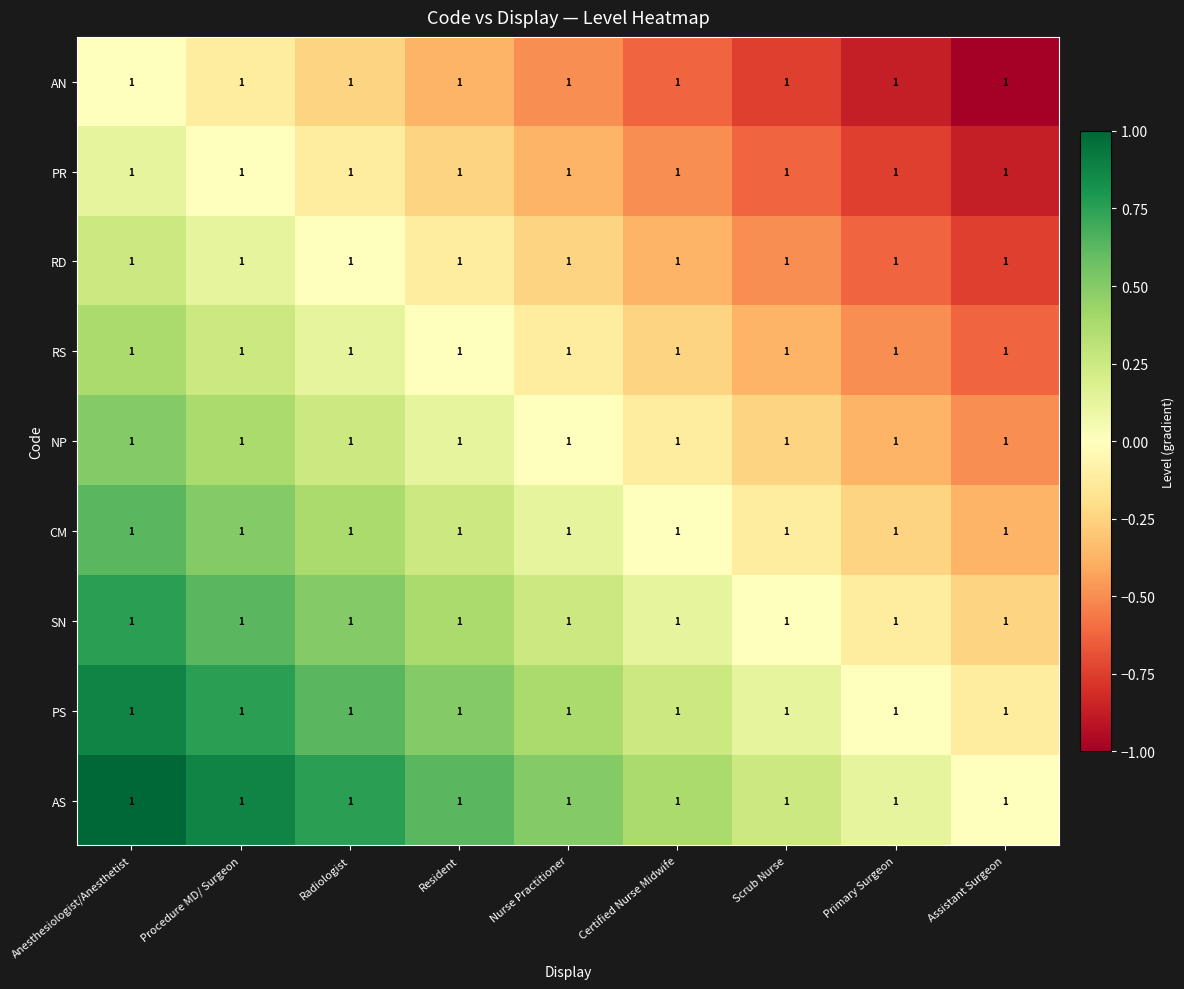

Which series has the largest range (max minus min)?

AN